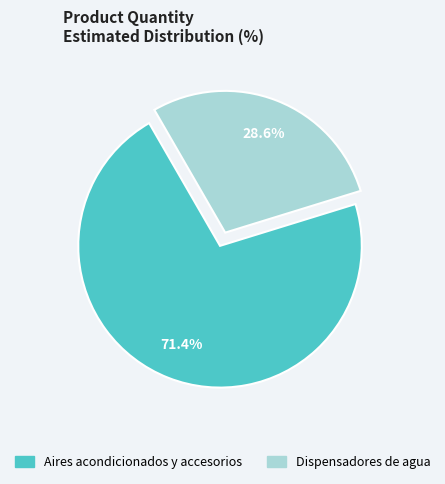

To the nearest percent, what portion does Dispensadores de agua represent?

29%